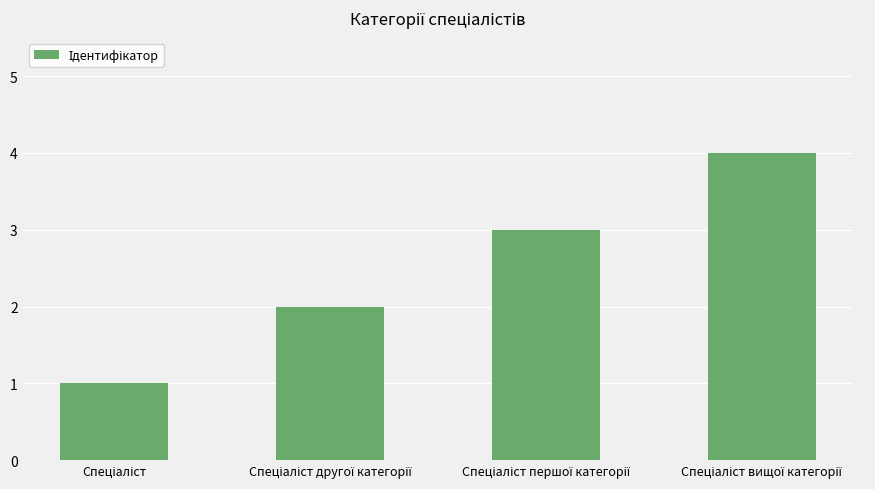

How many values are between 2 and 4?

3